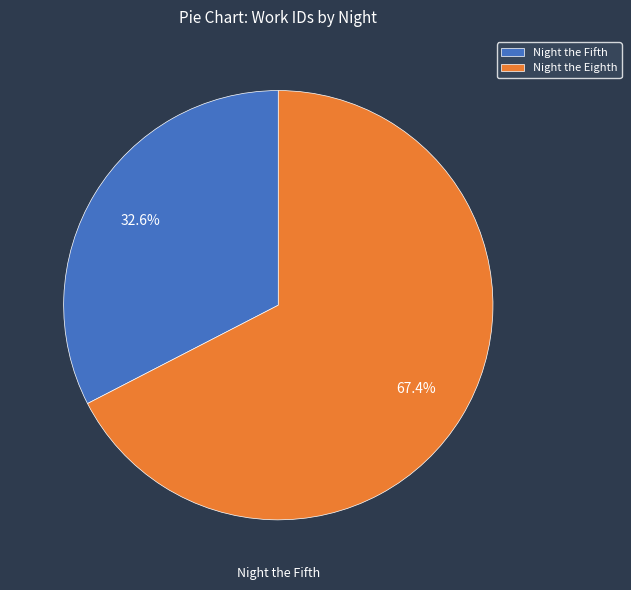

Which category has the biggest portion of the pie?

Night the Eighth